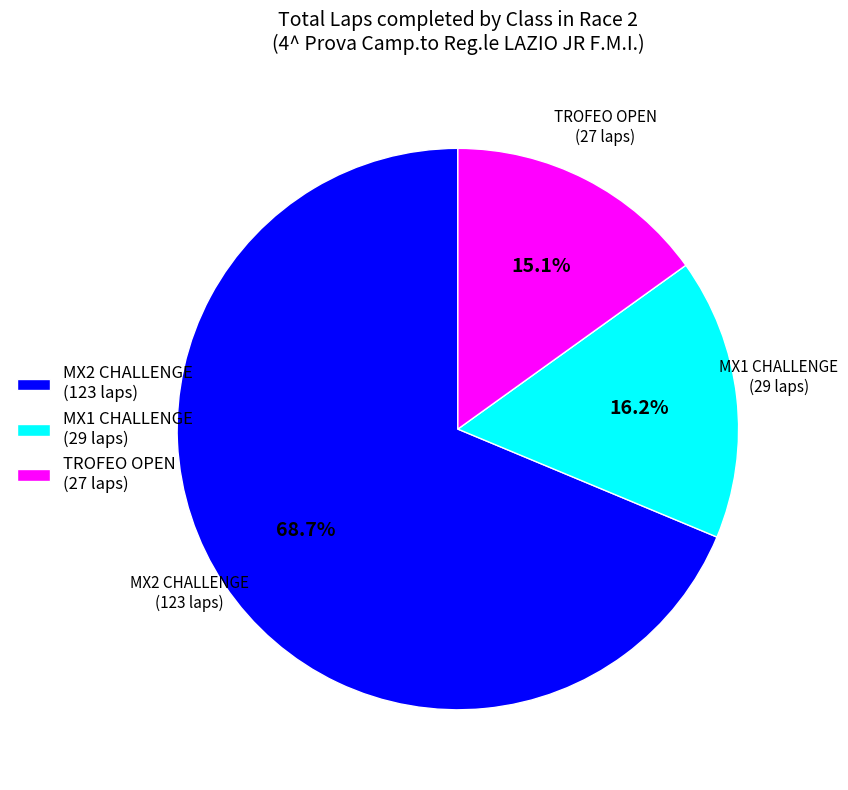

Between MX1 CHALLENGE (29 laps) and TROFEO OPEN (27 laps), which is larger?

MX1 CHALLENGE (29 laps)